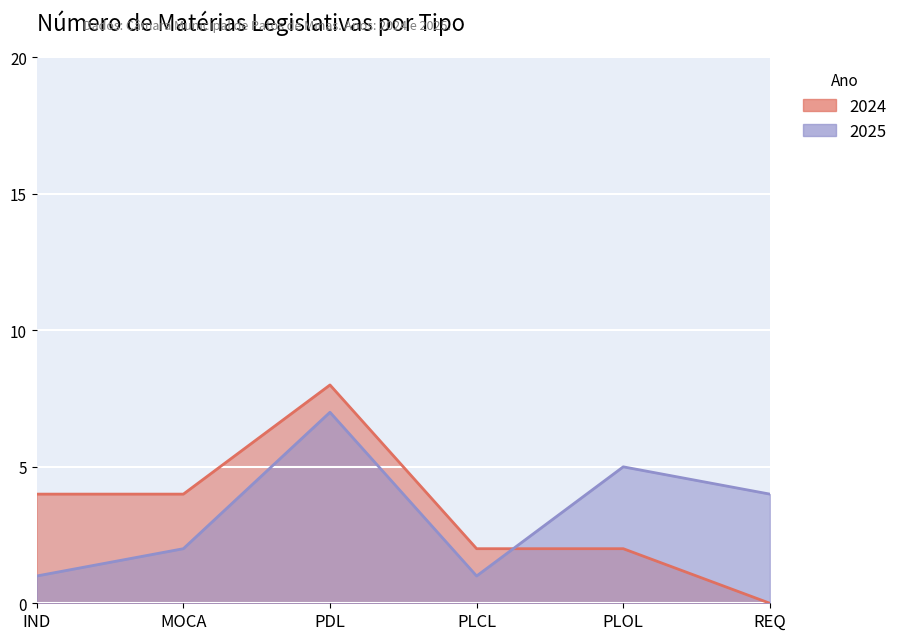

At which category is the sum across all series the highest?

PDL